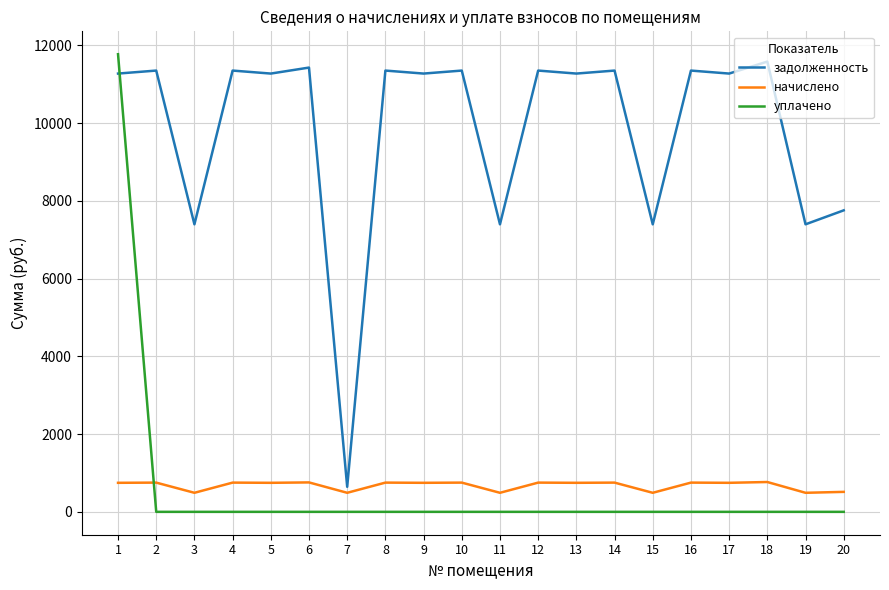

At 17, list the series in order from smallest to largest.

уплачено, начислено, задолженность